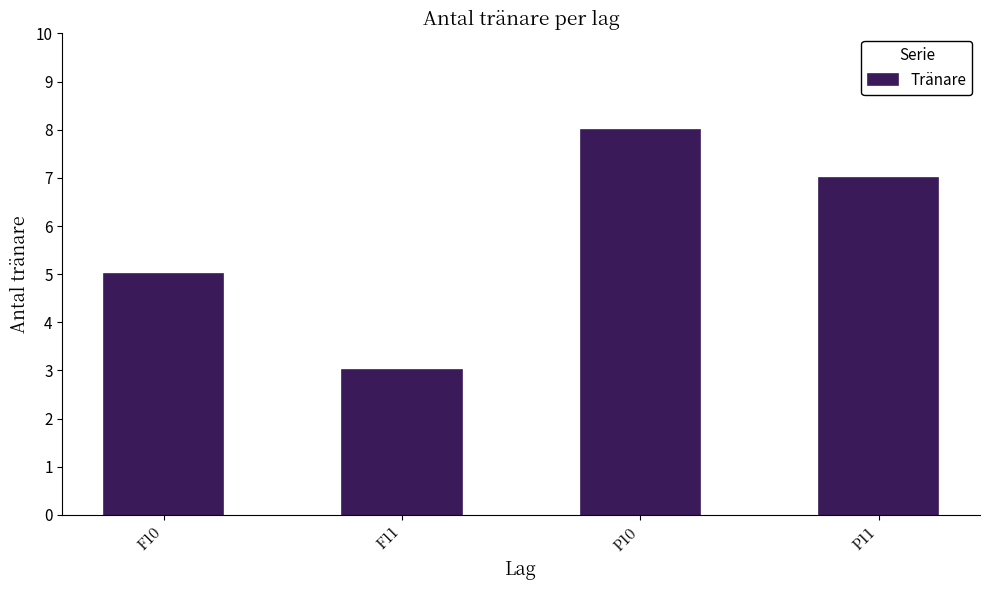

The value at F10 is 5. True or false?

True